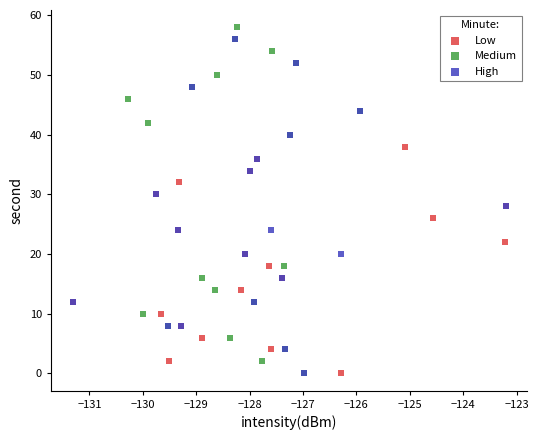

What are all the series names shown in the legend?

Low, Medium, High